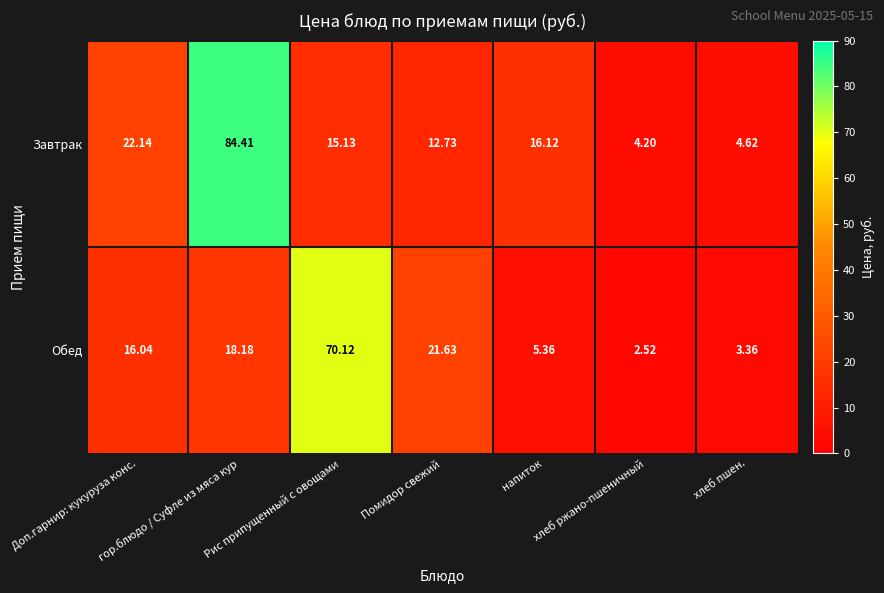

Which category has the highest value across all series?

гор.блюдо / Суфле из мяса кур